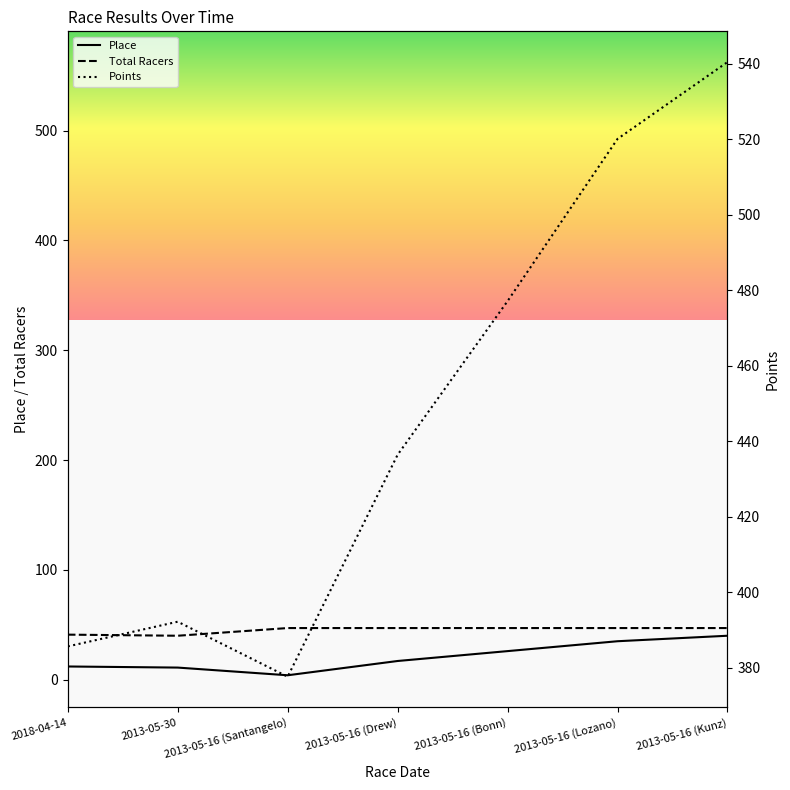

Rank the series by their maximum value, from lowest to highest.

Place, Total Racers, Points